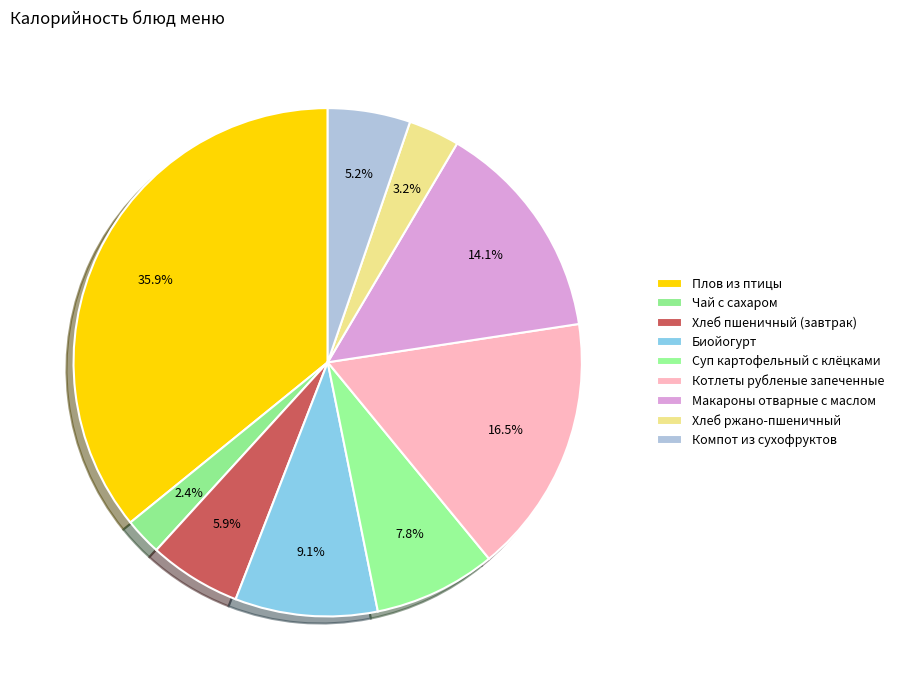

What percentage is the Биойогурт slice, to the nearest percent?

9%